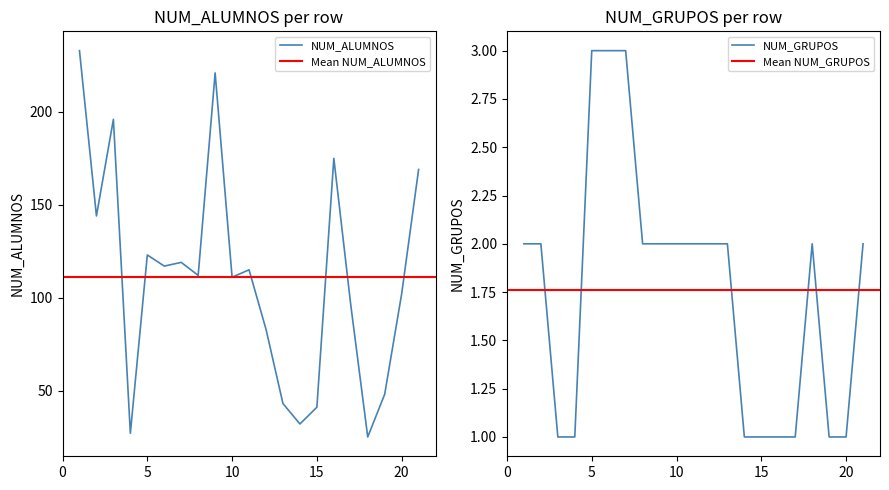

What is the greatest value displayed?

233